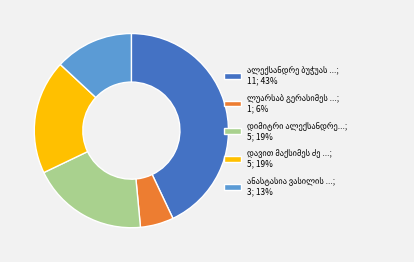

Is there a majority slice in this chart?

No